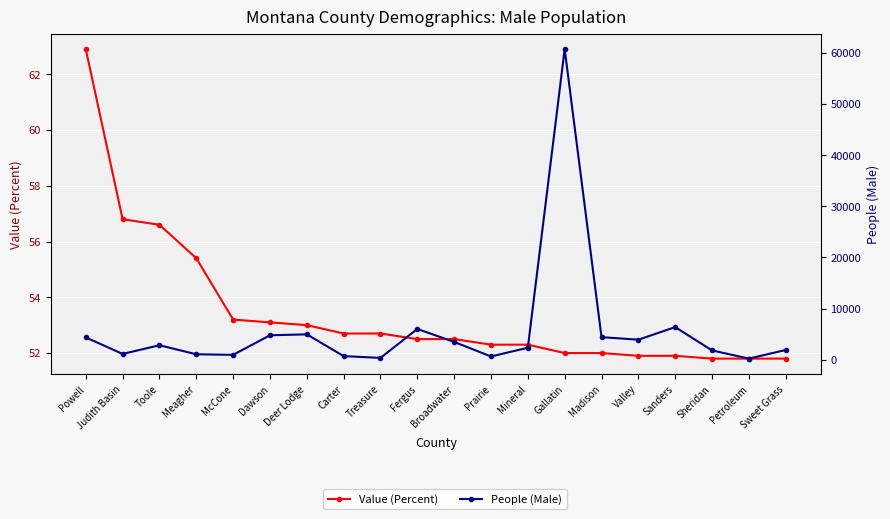

True or false: Value (Percent) and People (Male) intersect in this chart.

False